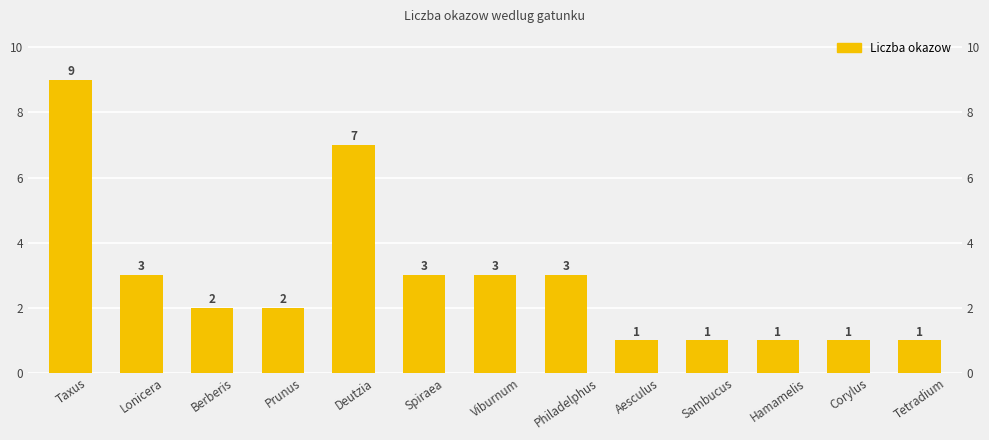

At which category does the chart reach its minimum across all series?

Aesculus